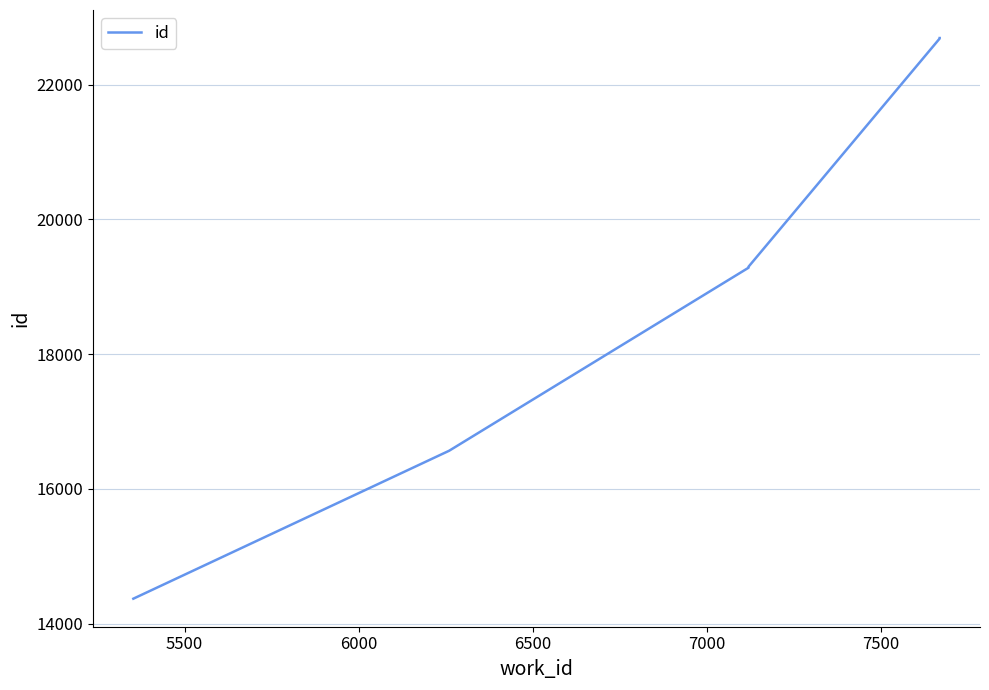

How many lines are shown in the chart?

1